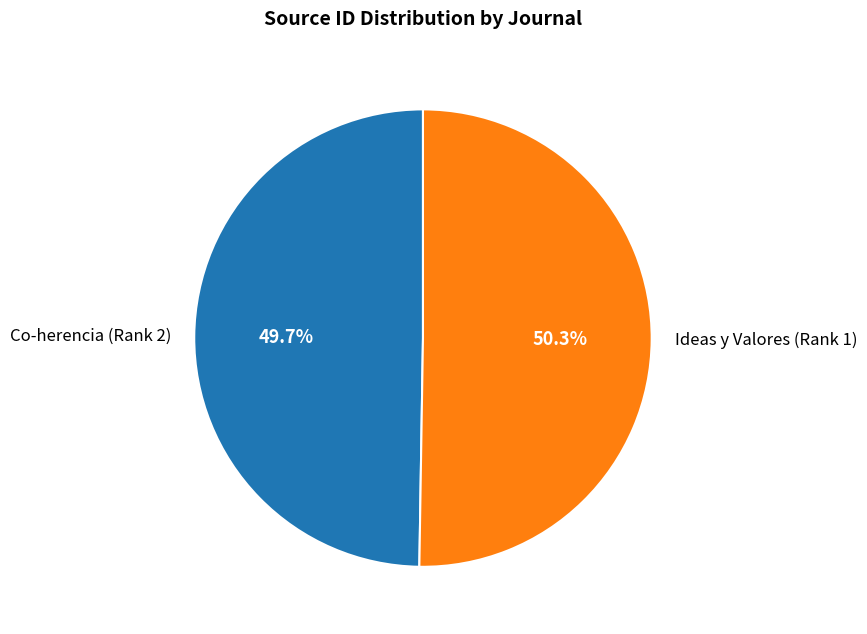

To the nearest percent, what portion does Ideas y Valores (Rank 1) represent?

50%